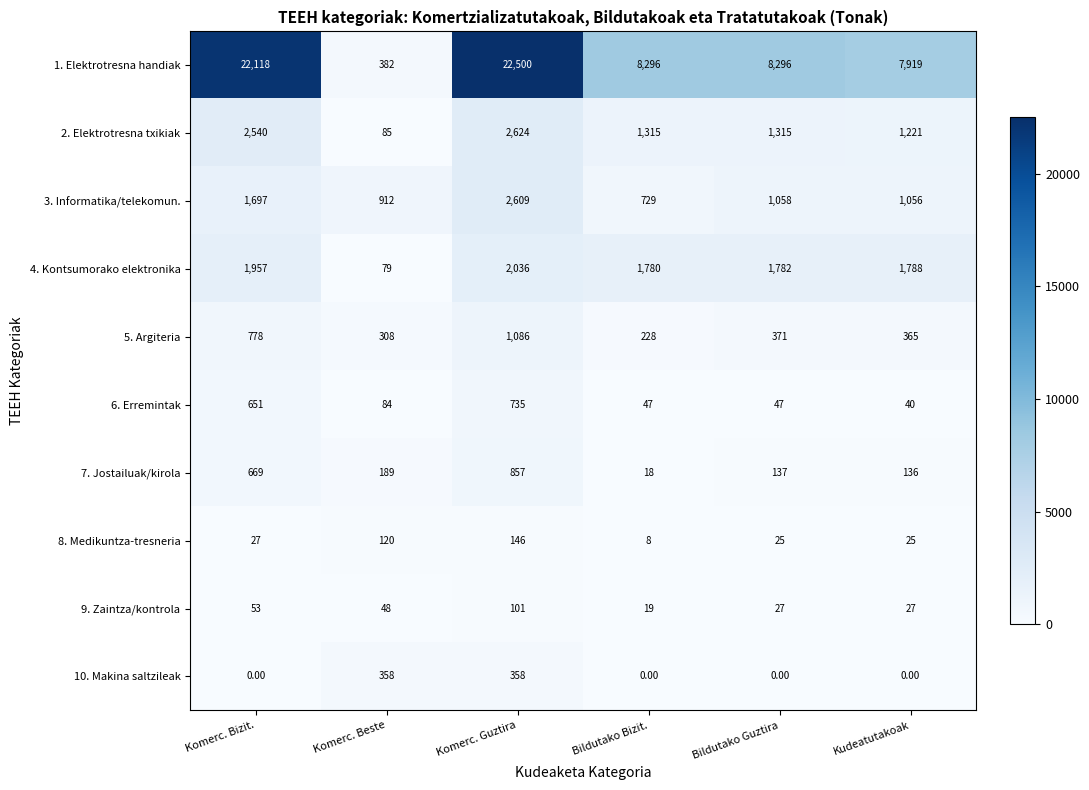

Where is 7. Jostailuak/kirola nearest to the value 437?

Komerc. Bizit.